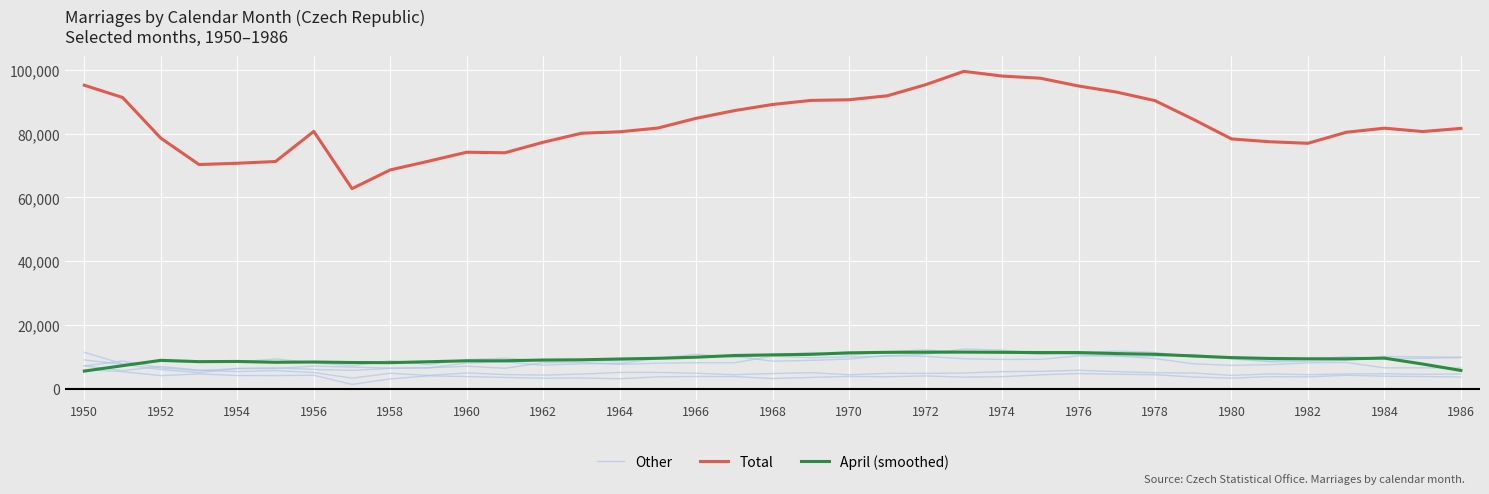

How many data points does each series have?

37